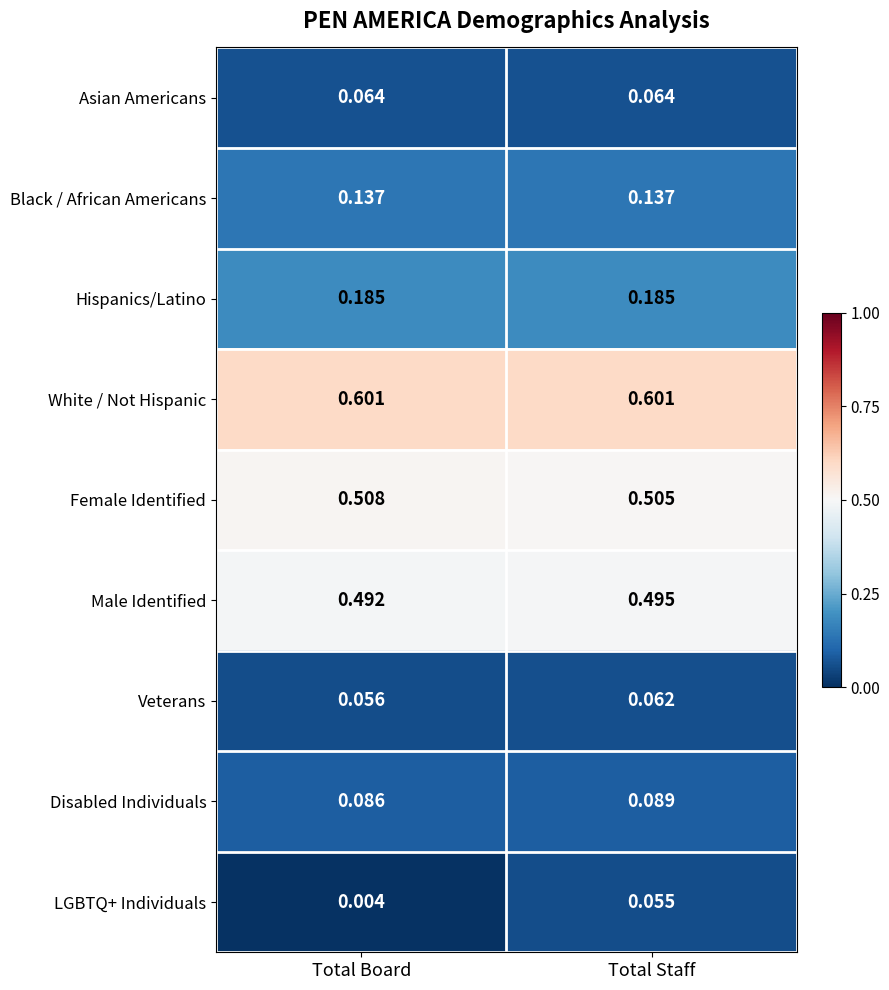

Which category has the highest value in the LGBTQ+ Individuals series?

Total Staff